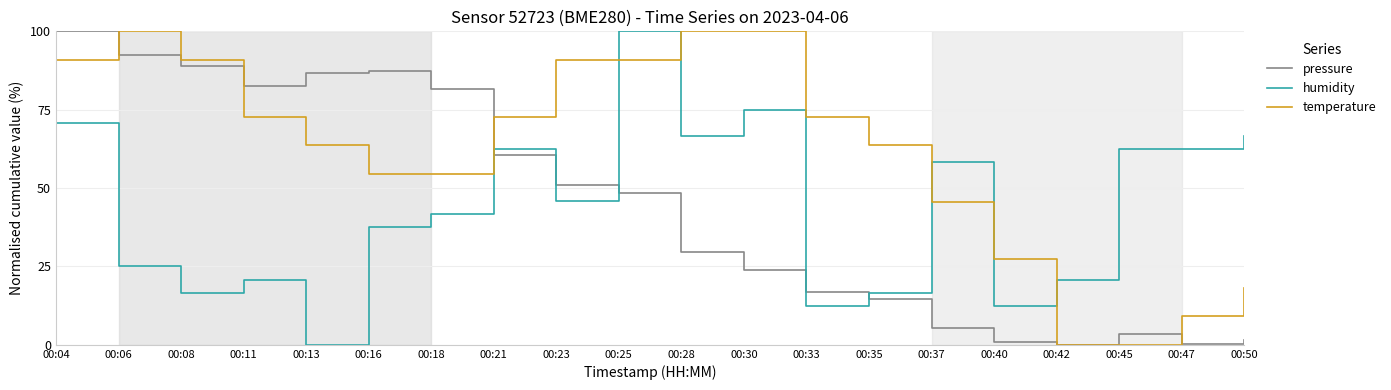

True or false: temperature has a value of 54.5 at 00:16.

True